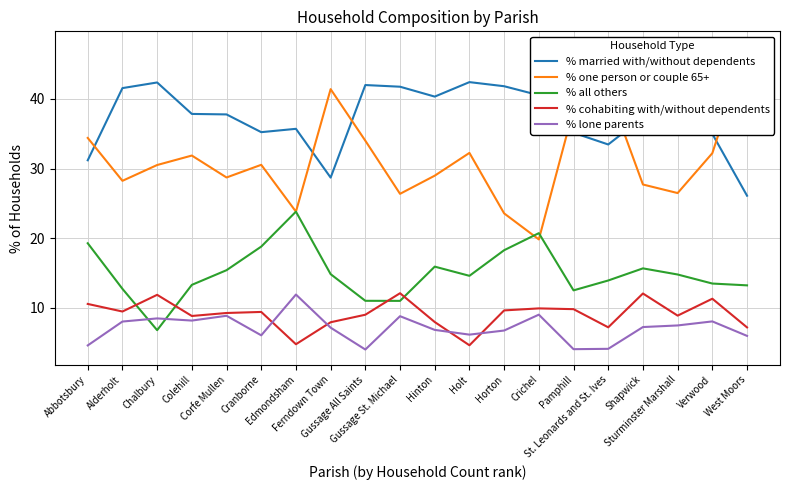

In % cohabiting with/without dependents, how many points are lower than both neighbors (excluding endpoints)?

6